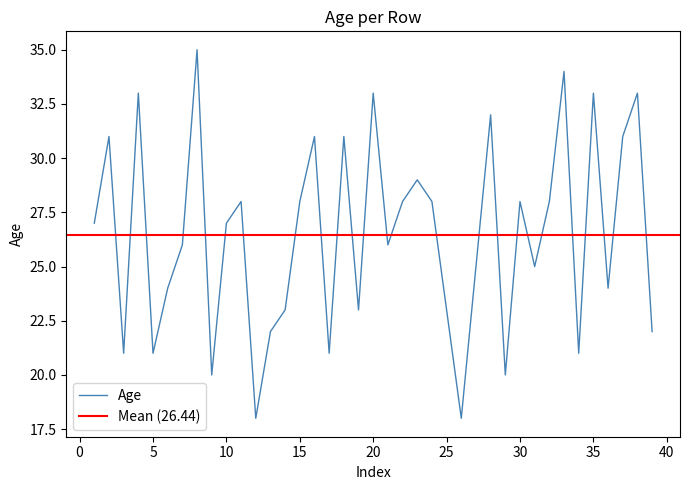

What is the value of the 19th point from the left?

23